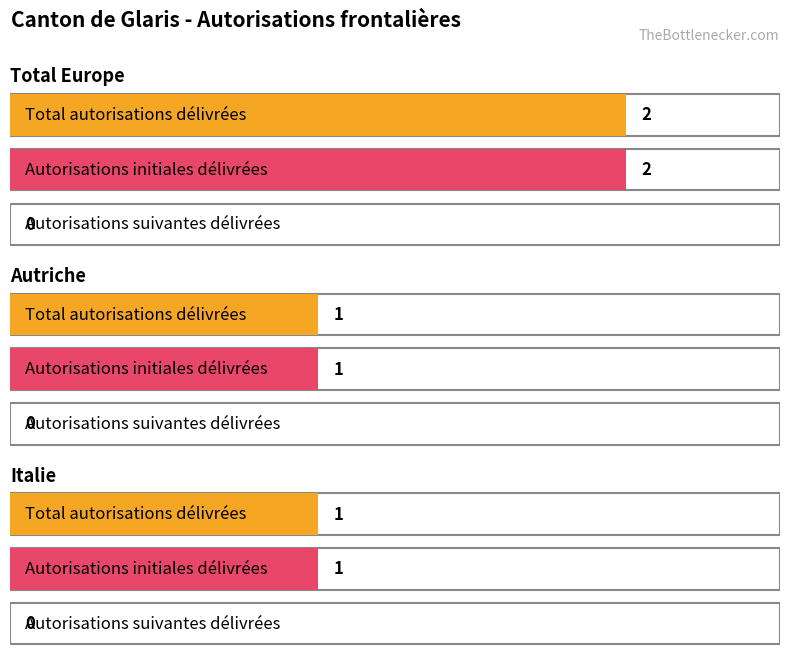

Rank the series at Total Europe from lowest to highest value.

Autorisations suivantes délivrées, Total autorisations délivrées, Autorisations initiales délivrées